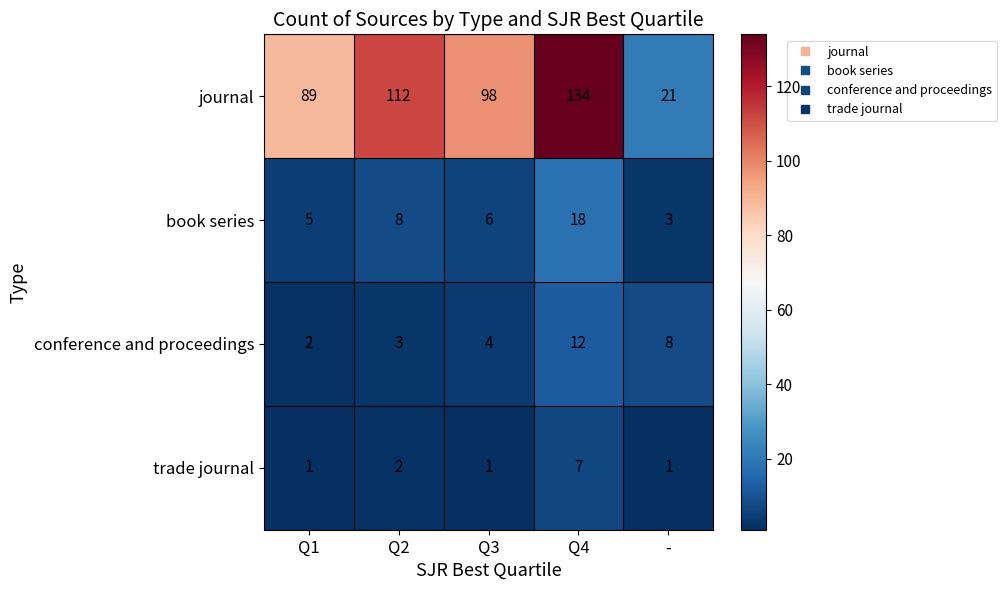

Reading left to right, extract all data points from this chart.

journal: 89	112	98	134	21
book series: 5	8	6	18	3
conference and proceedings: 2	3	4	12	8
trade journal: 1	2	1	7	1